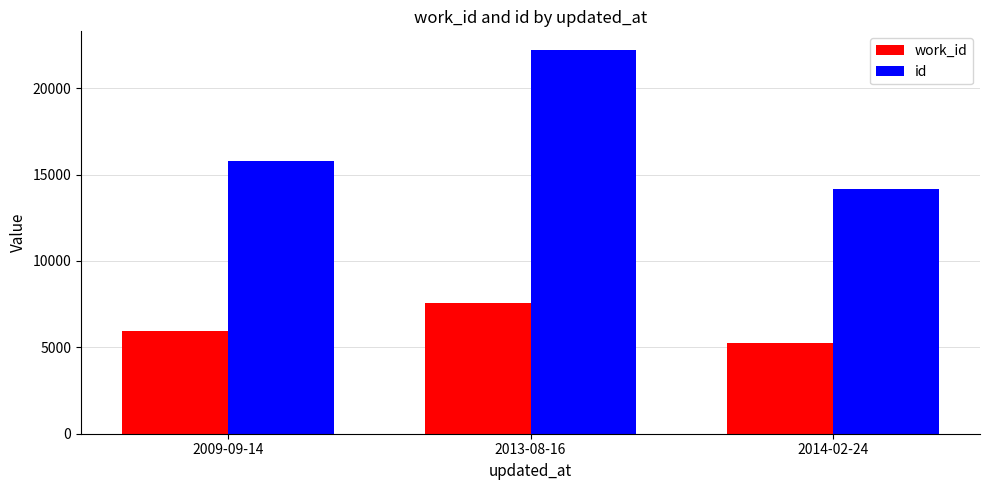

Reading left to right, what are all the values shown in this chart?

work_id: 2009-09-14=5938	2013-08-16=7590	2014-02-24=5253
id: 2009-09-14=15771	2013-08-16=22176	2014-02-24=14152